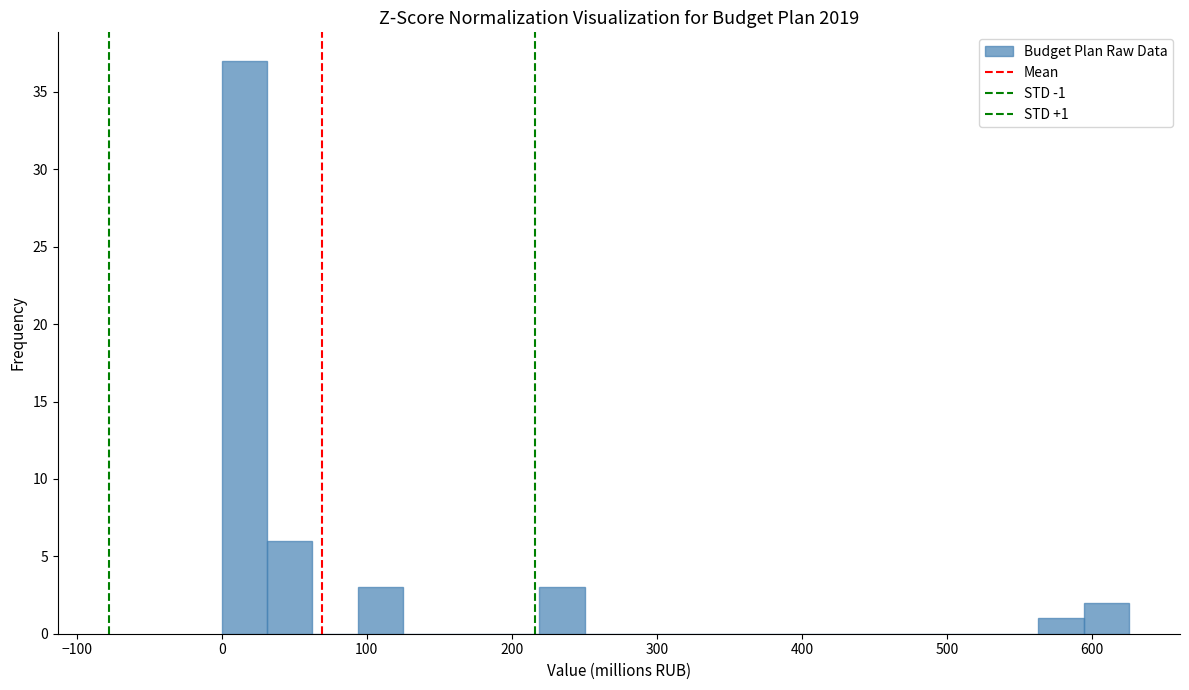

Around what value on the x-axis is the tallest bar? Give the approximate position of its centre, as read against the axis.

20